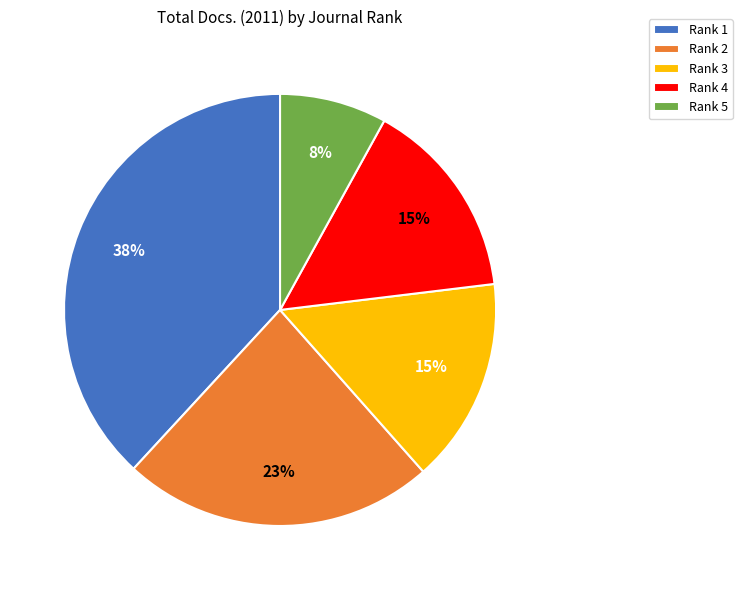

What is the smallest slice in the pie chart?

Rank 5